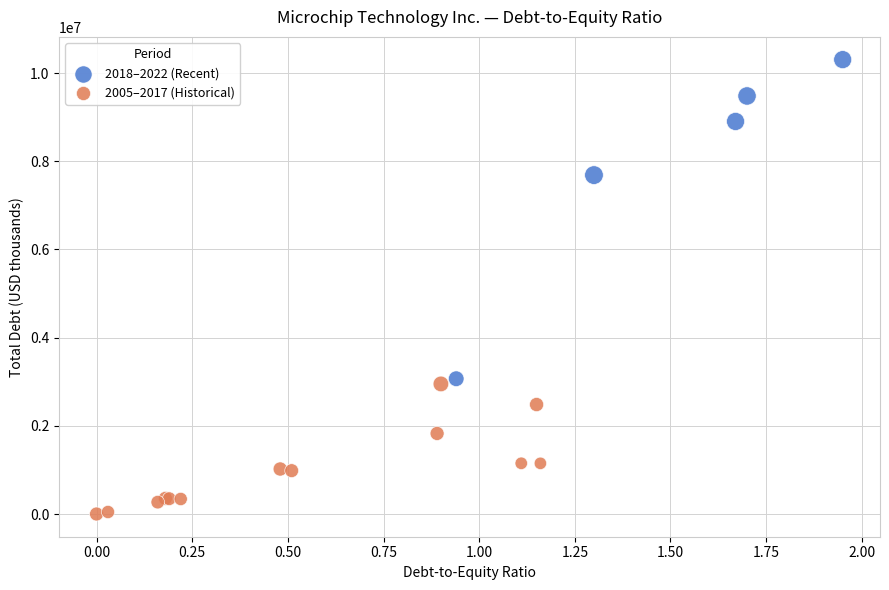

What are all the series names shown in the legend?

2018–2022 (Recent), 2005–2017 (Historical)